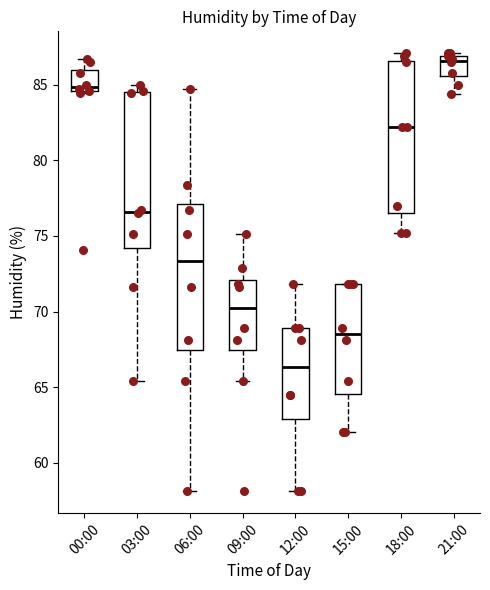

Reading left to right, transcribe this box plot: for each box, give where its median line is, the range the box spans, and where its two whiskers end, as read against the y-axis. The values are not printed on the chart, so give them approximately, as read against the axis.

00:00: median 85.0, box 84.5 to 86.0, whiskers 84.5 to 86.5
03:00: median 76.5, box 74.0 to 84.5, whiskers 65.5 to 85.0
06:00: median 73.5, box 67.5 to 77.0, whiskers 58.0 to 84.5
09:00: median 70.5, box 67.5 to 72.0, whiskers 65.5 to 75.0
12:00: median 66.5, box 63.0 to 69.0, whiskers 58.0 to 72.0
15:00: median 68.5, box 64.5 to 72.0, whiskers 62.0 to 72.0
18:00: median 82.0, box 76.5 to 86.5, whiskers 75.0 to 87.0
21:00: median 86.5, box 85.5 to 87.0, whiskers 84.5 to 87.0